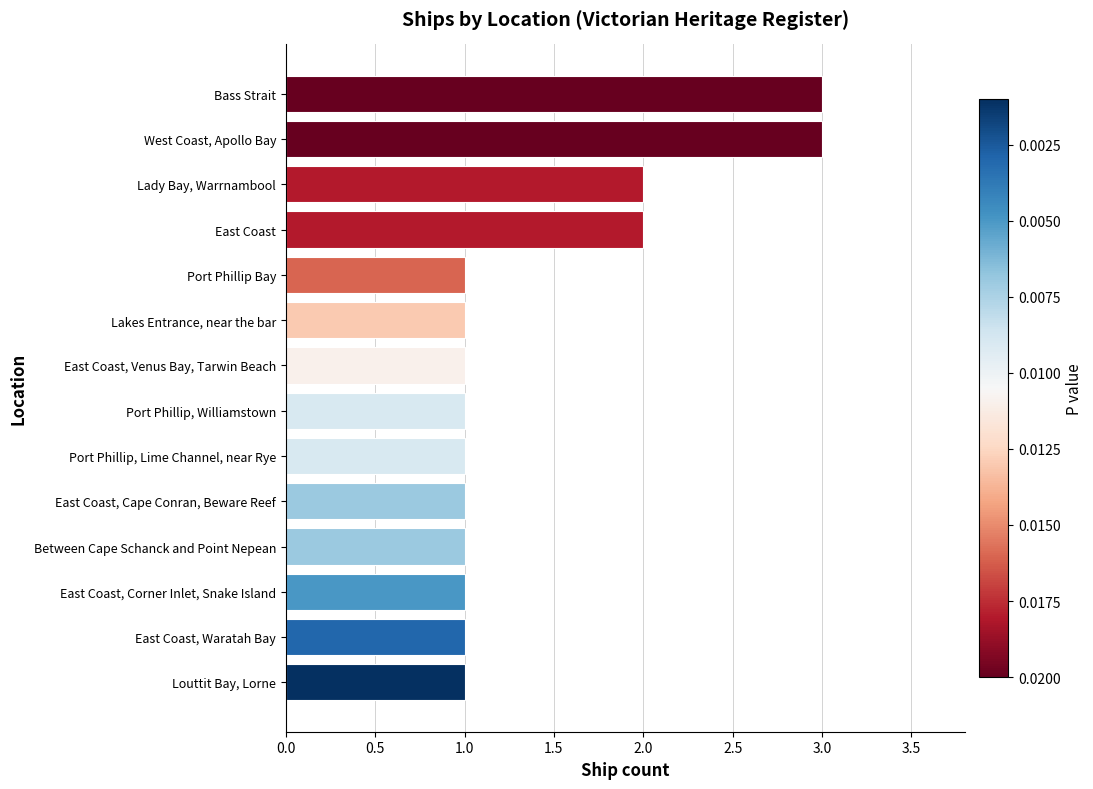

Which has a higher value, West Coast, Apollo Bay or East Coast, Cape Conran, Beware Reef?

West Coast, Apollo Bay